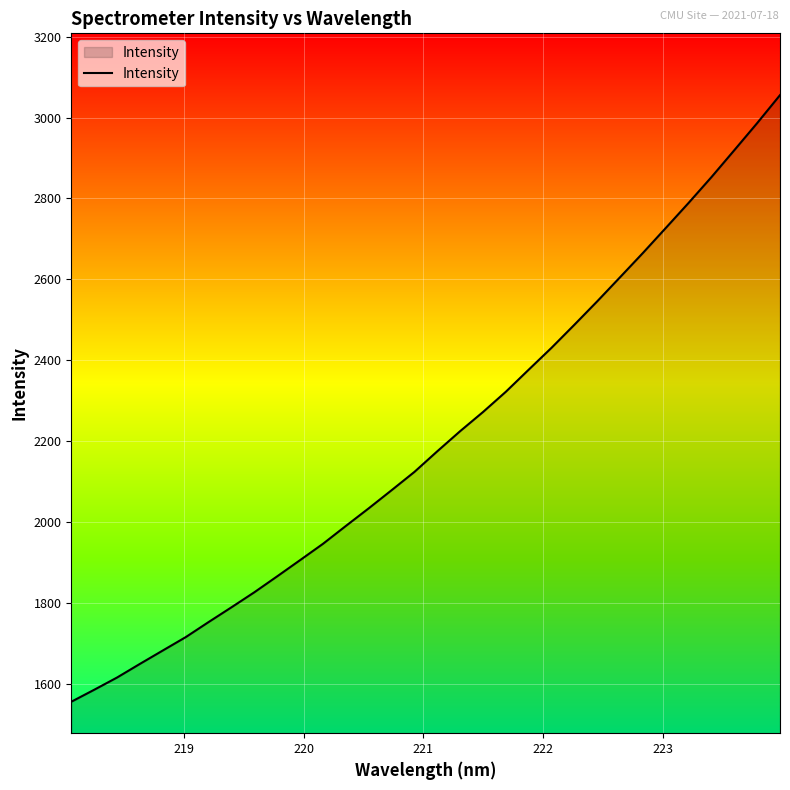

What is the difference between the maximum and minimum values?

1500.0